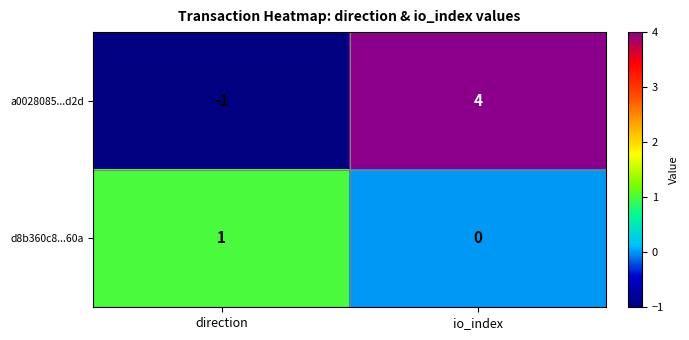

Is the value of a0028085...d2d at io_index greater than the value of d8b360c8...60a at io_index?

Yes